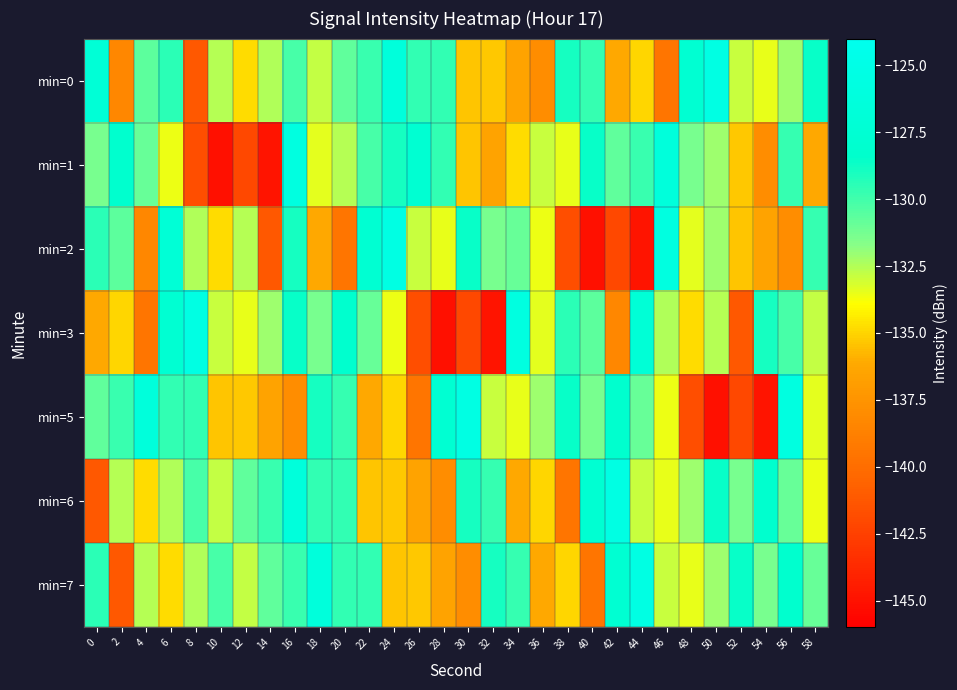

Which series has the widest spread of values?

min=2